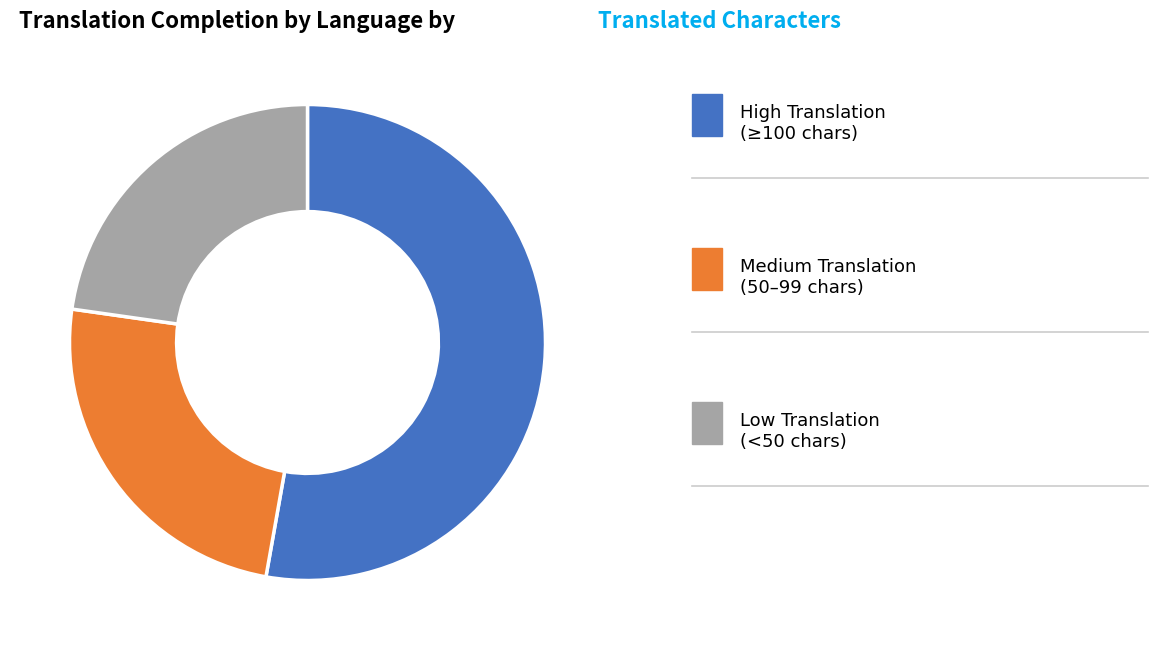

Is there any slice that represents more than half of the pie?

Yes